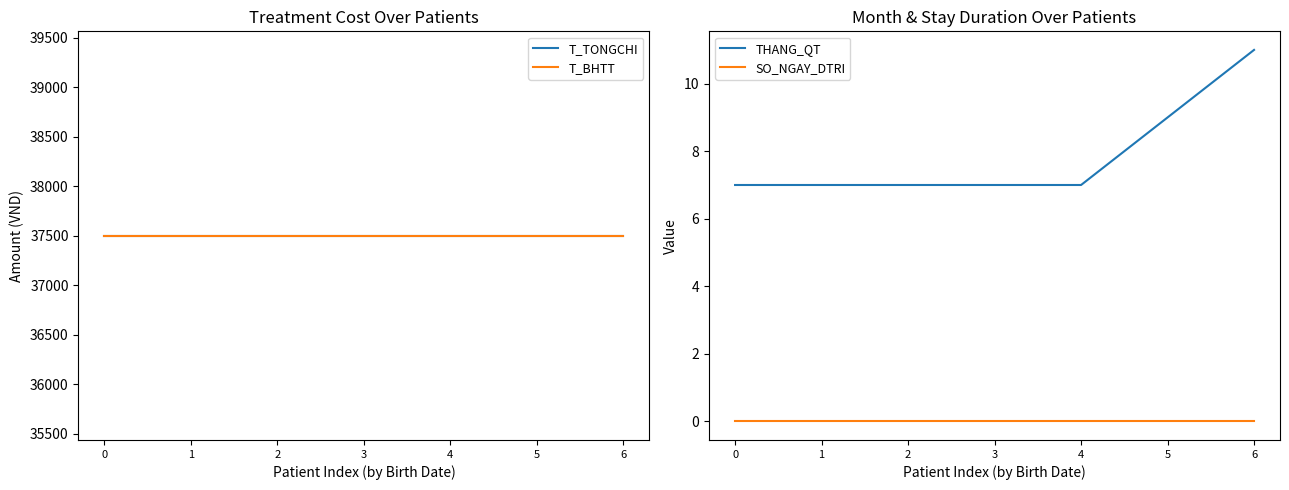

The value of T_BHTT at 5 is 37500. True or false?

True